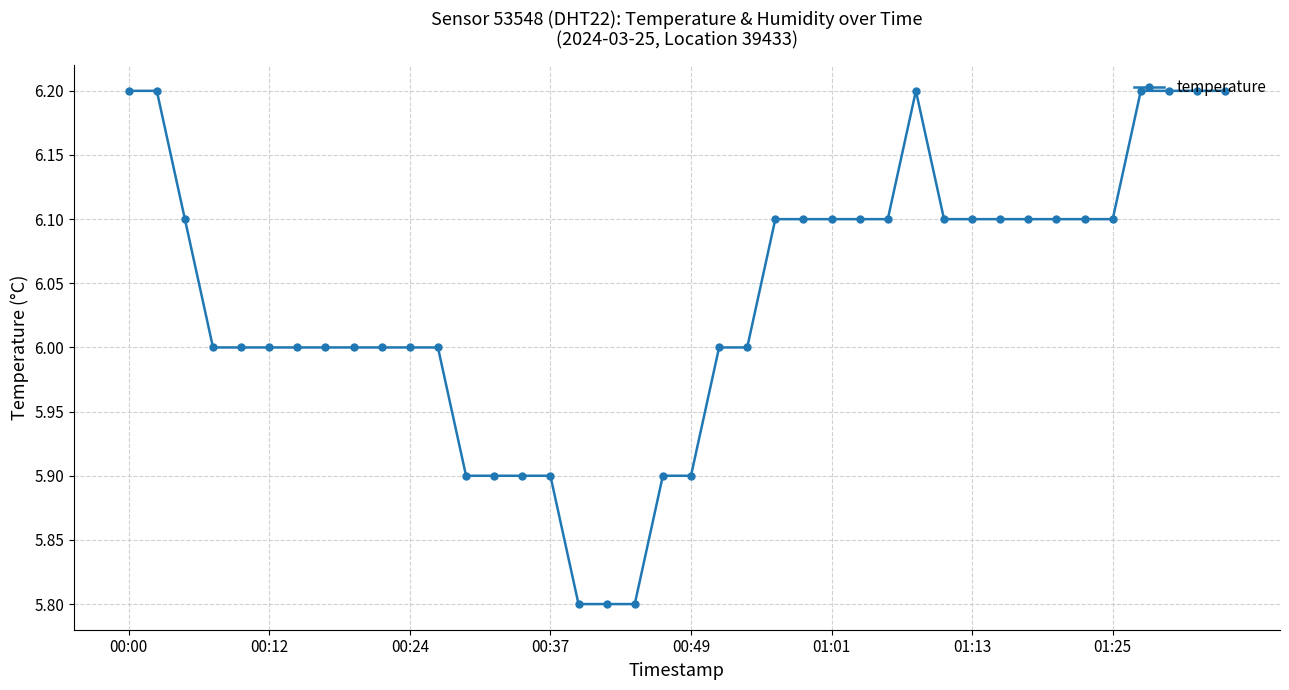

True or false: the data has more than 0 interior local peaks.

True